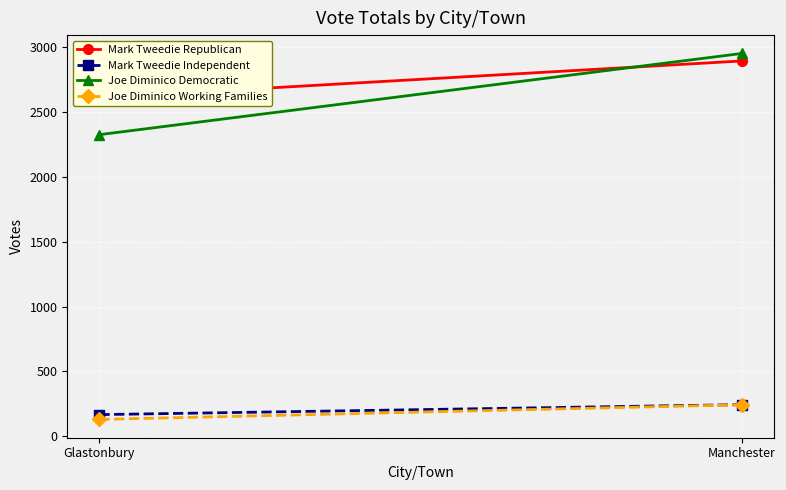

What is the difference between the Joe Diminico Working Families values at Glastonbury and Manchester?

113